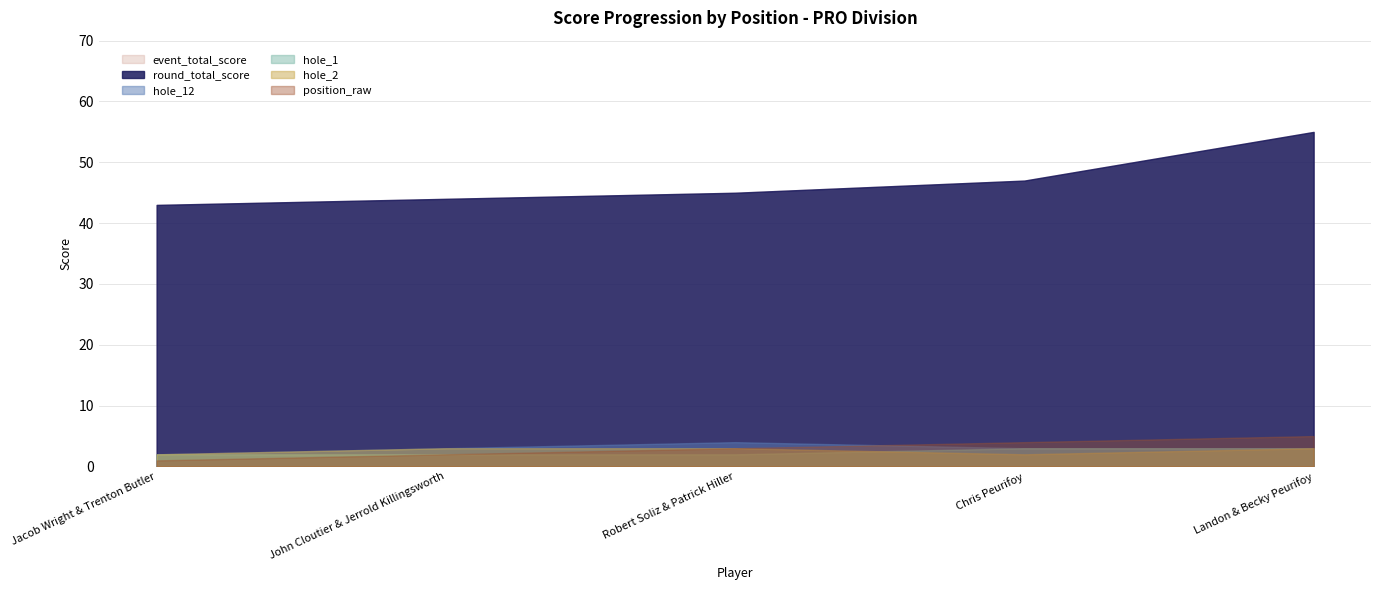

What is the value of the position_raw point at the 2nd from the left?

2